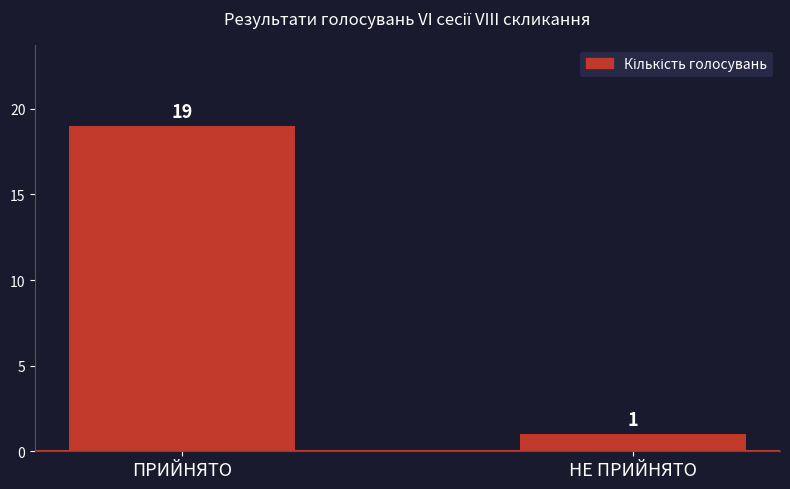

What is the minimum value shown in the chart?

1